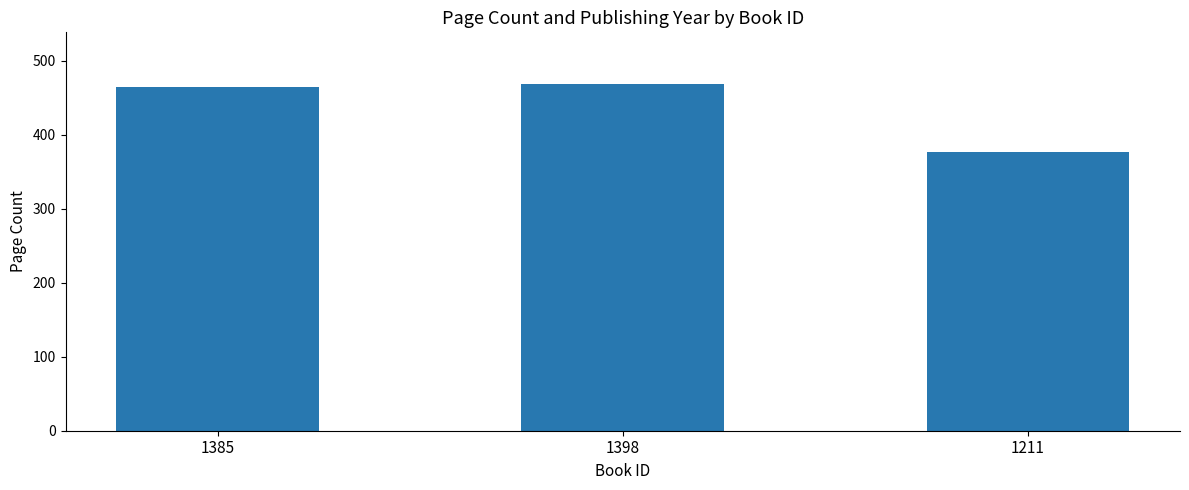

Is it true that the value at 1211 is 376?

True